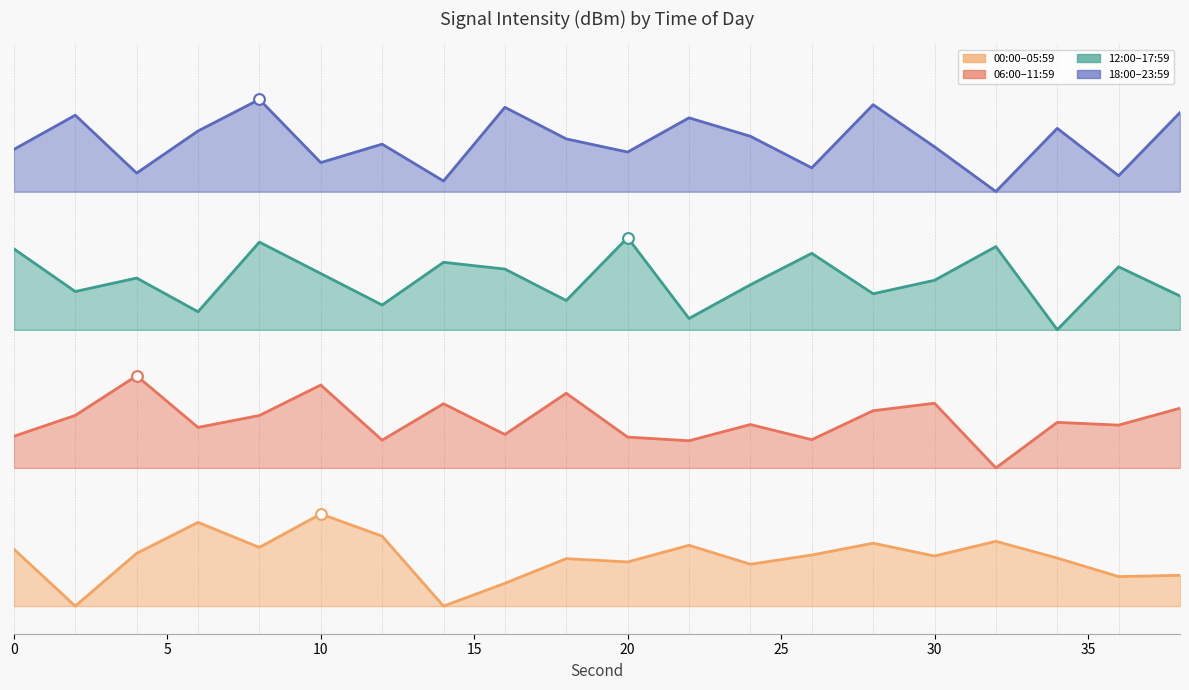

At which category is the sum across all series the highest?

8